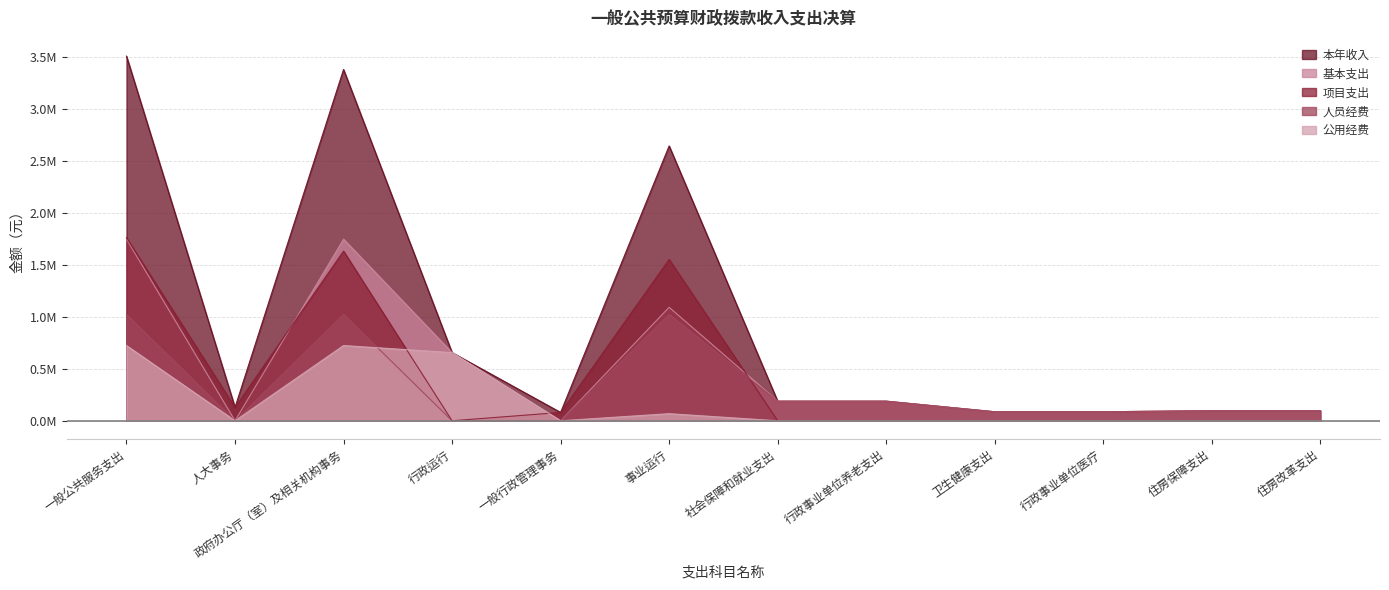

In 项目支出, how many points are higher than both neighbors (excluding endpoints)?

2